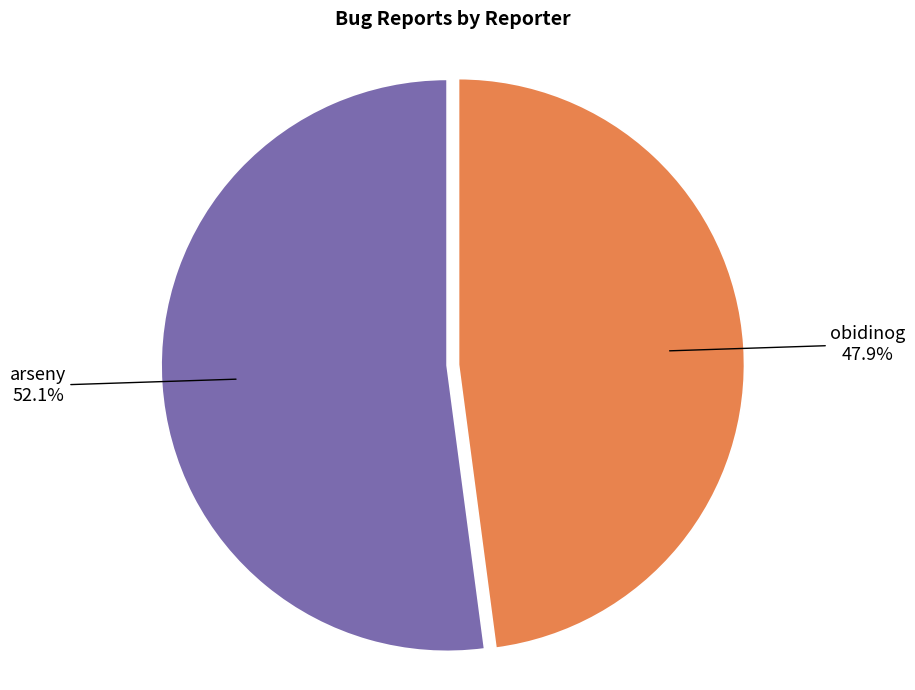

Is arseny the majority of the pie?

Yes